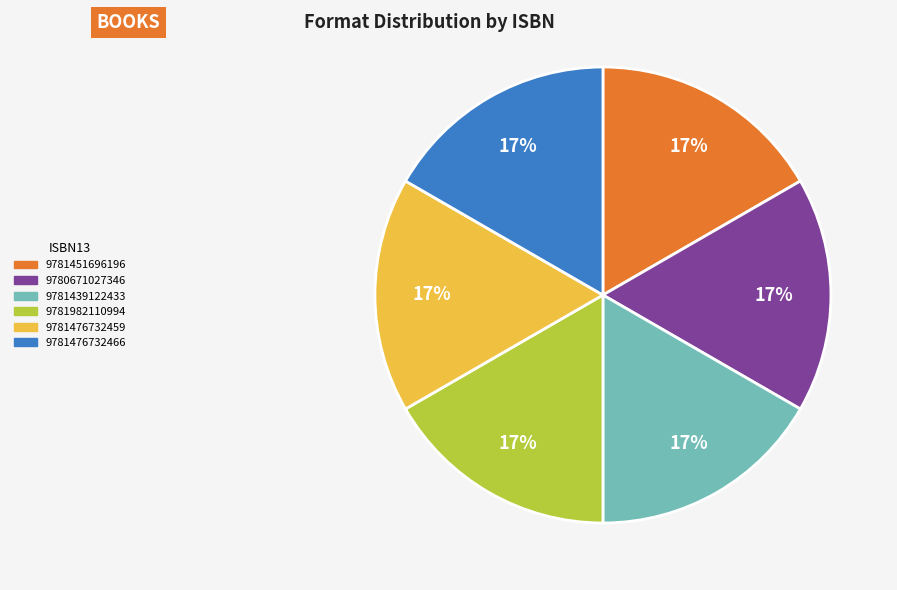

Count the number of slices in the pie.

6